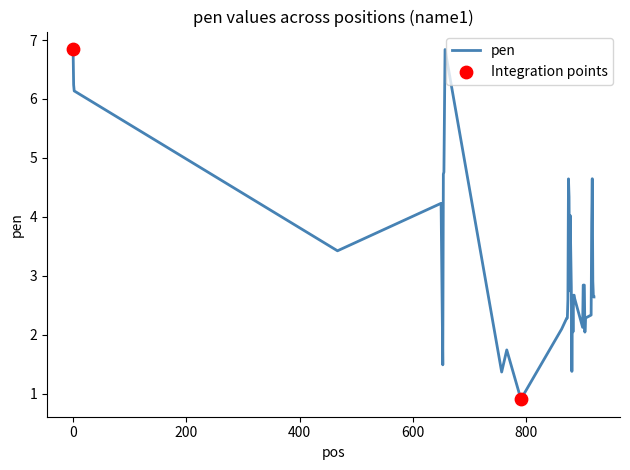

What is the maximum value shown in the chart?

6.8